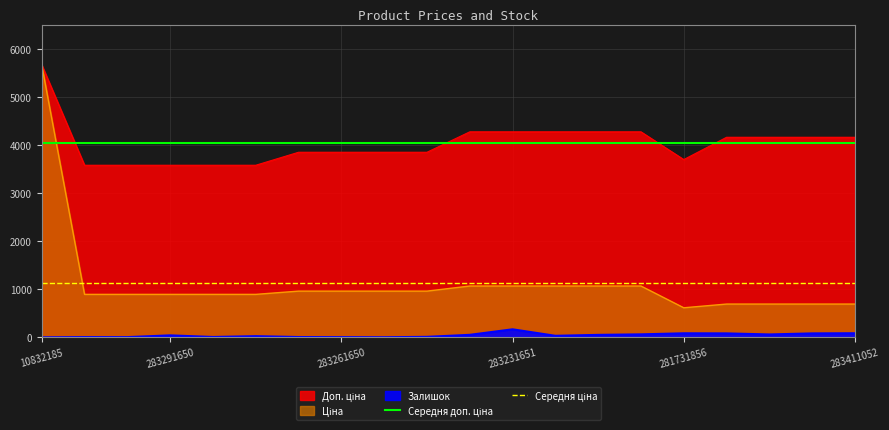

At which label is Середня доп. ціна closest to 4038?

10832185